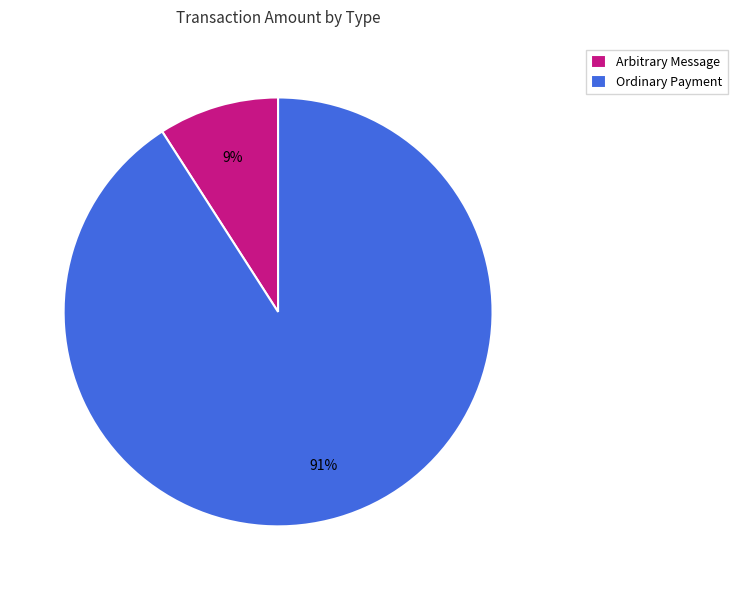

Is it true that Arbitrary Message is 1% of the pie?

False